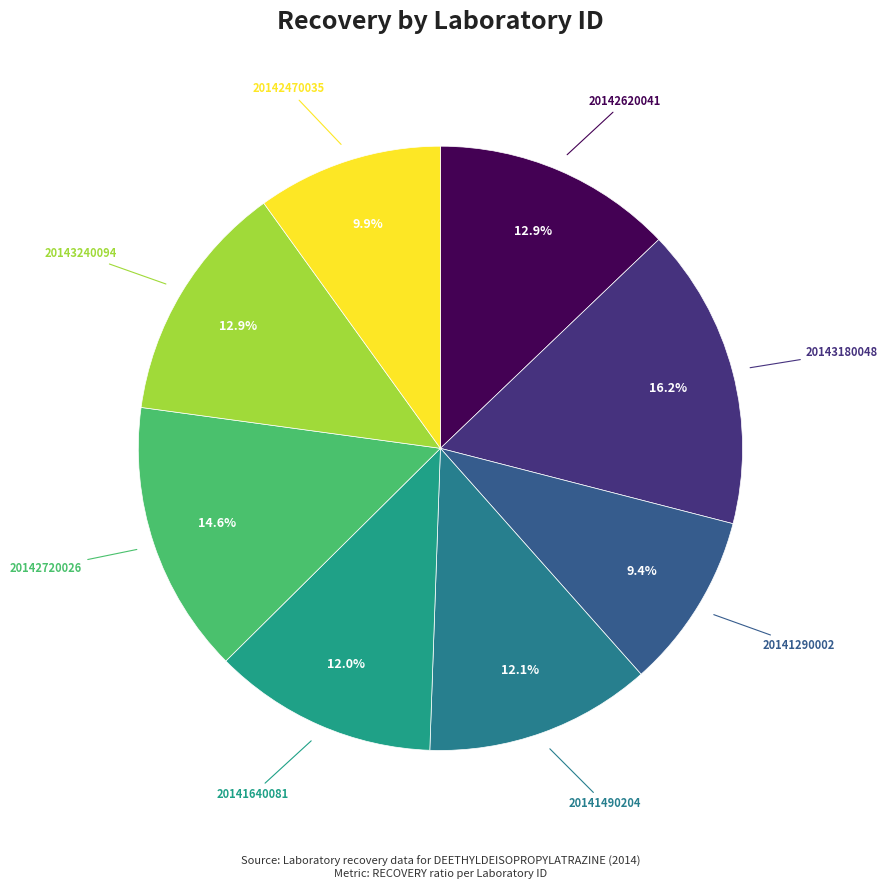

How many slices are in this pie chart?

8